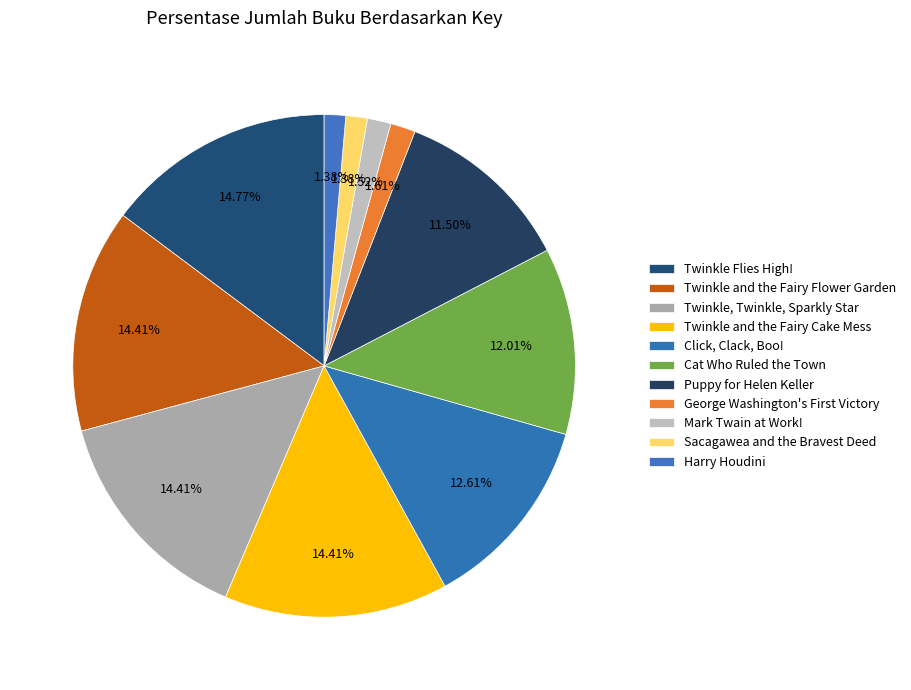

How much of the chart is everything except Twinkle, Twinkle, Sparkly Star?

85.6%